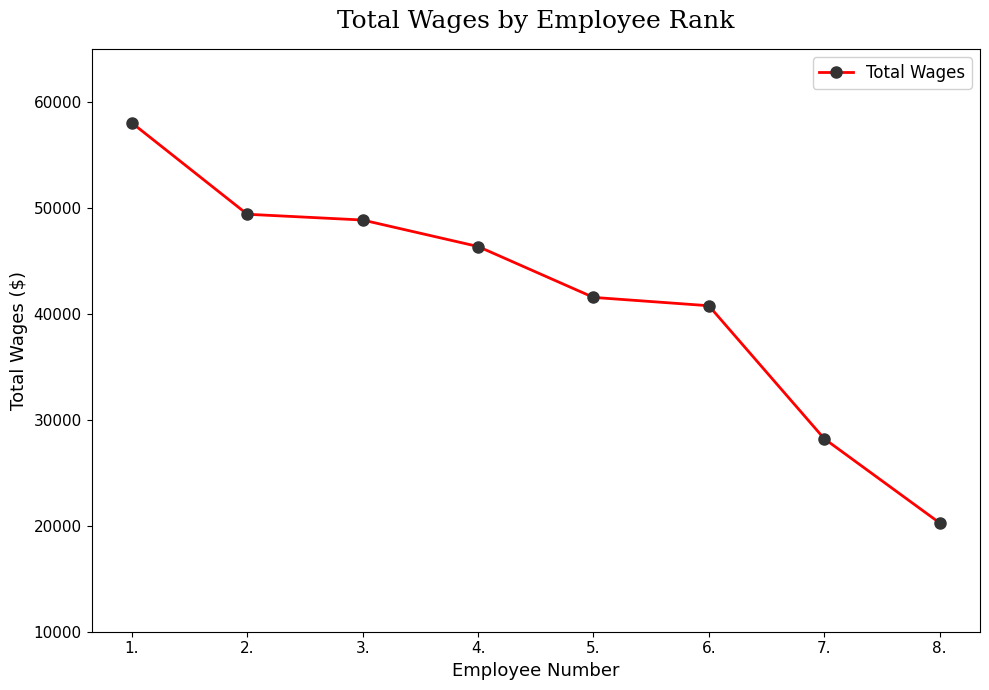

Approximately how many times larger is the value at 8. compared to 2.?

0.4